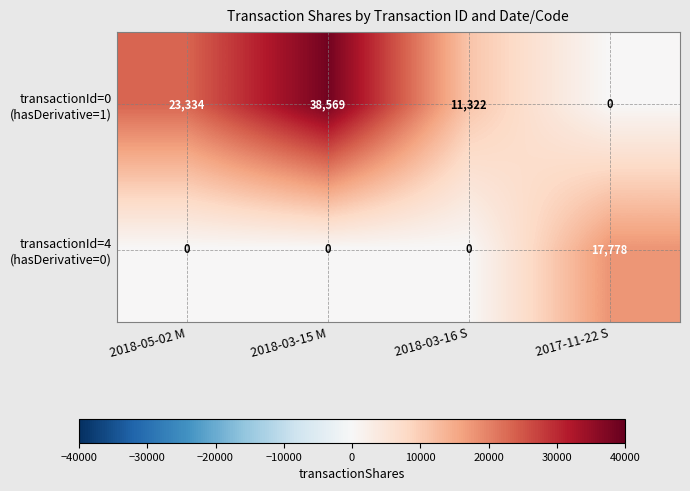

At which category is the sum across all series the highest?

2018-03-15 M